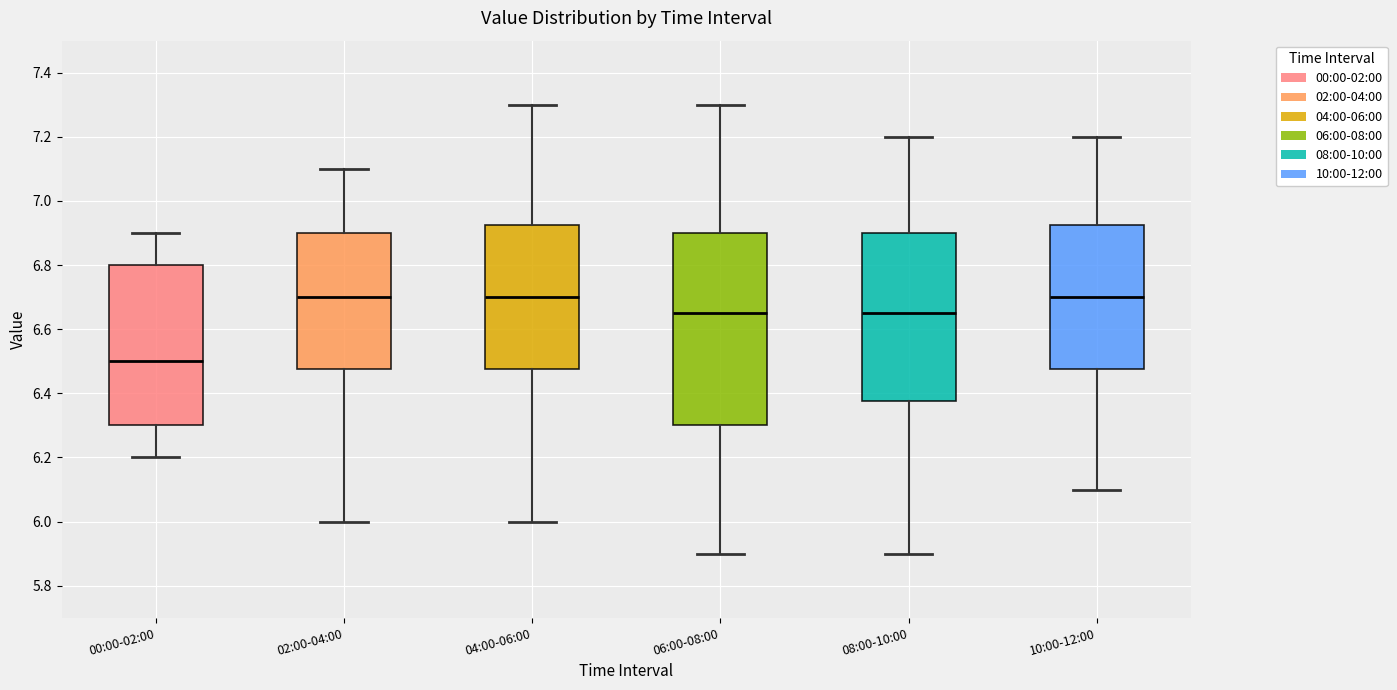

Reading left to right, read every box against the y-axis: the position of its median line, the range the box covers, and the ends of its whiskers. The values are not printed on the chart, so give them approximately, as read against the axis.

00:00-02:00: median 6.50, box 6.30 to 6.80, whiskers 6.20 to 6.90
02:00-04:00: median 6.70, box 6.48 to 6.90, whiskers 6.00 to 7.10
04:00-06:00: median 6.70, box 6.48 to 6.92, whiskers 6.00 to 7.30
06:00-08:00: median 6.66, box 6.30 to 6.90, whiskers 5.90 to 7.30
08:00-10:00: median 6.66, box 6.38 to 6.90, whiskers 5.90 to 7.20
10:00-12:00: median 6.70, box 6.48 to 6.92, whiskers 6.10 to 7.20